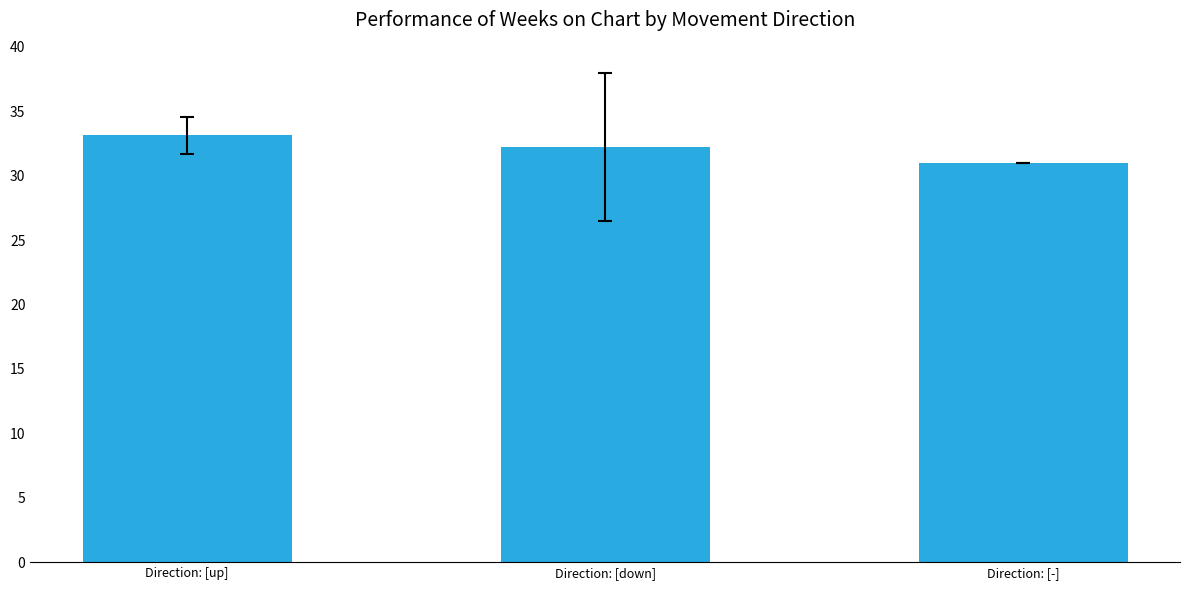

What is the label of the 1st bar from the left?

Direction: [up]